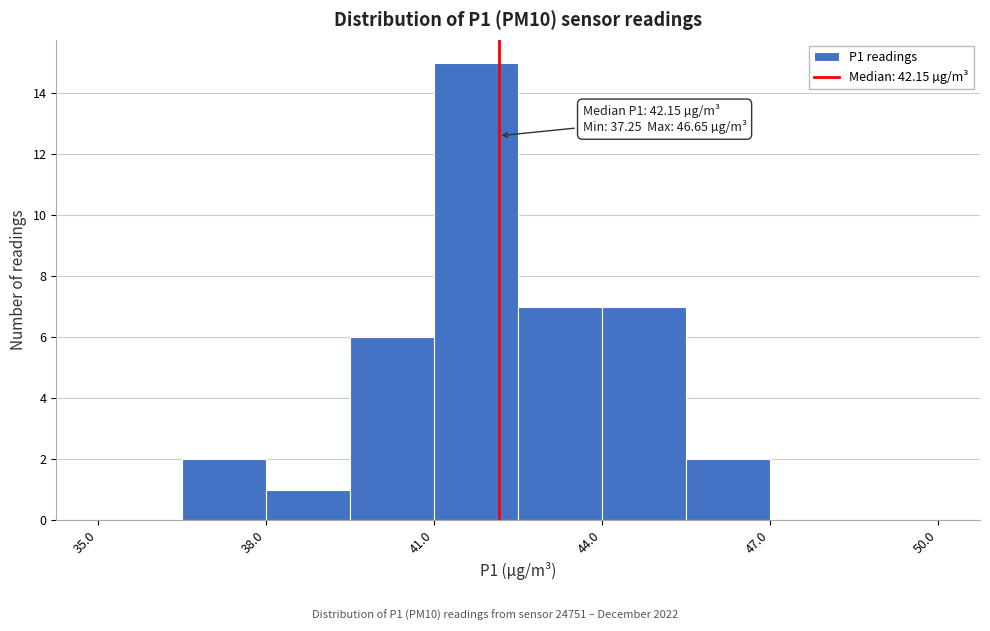

Read against the x-axis, roughly where is the centre of the tallest bar?

42.0